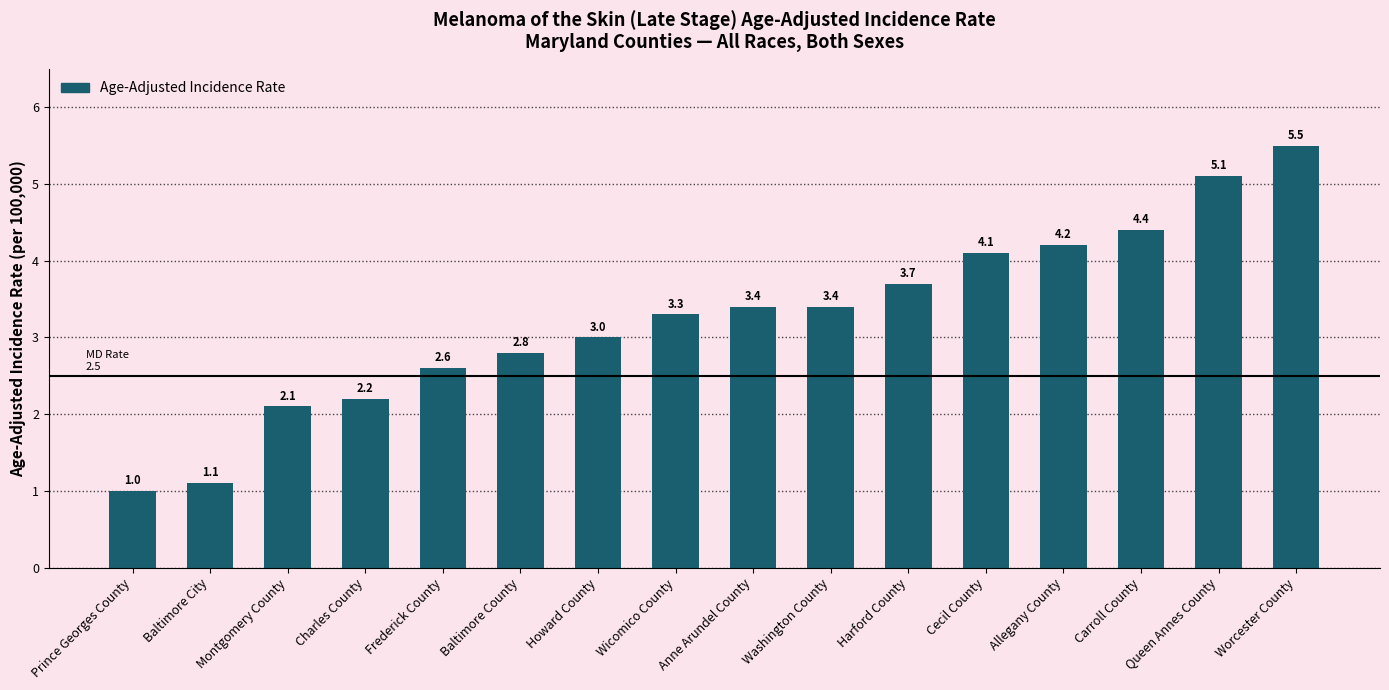

Reading left to right, extract all data points from this chart.

Prince Georges County=1.0	Baltimore City=1.1	Montgomery County=2.1	Charles County=2.2	Frederick County=2.6	Baltimore County=2.8	Howard County=3.0	Wicomico County=3.3	Anne Arundel County=3.4	Washington County=3.4	Harford County=3.7	Cecil County=4.1	Allegany County=4.2	Carroll County=4.4	Queen Annes County=5.1	Worcester County=5.5